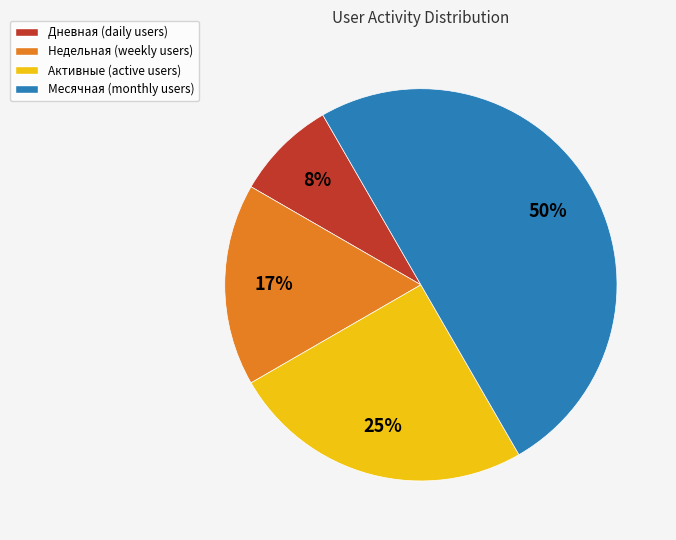

The Месячная slice represents 50% of the pie. True or false?

True